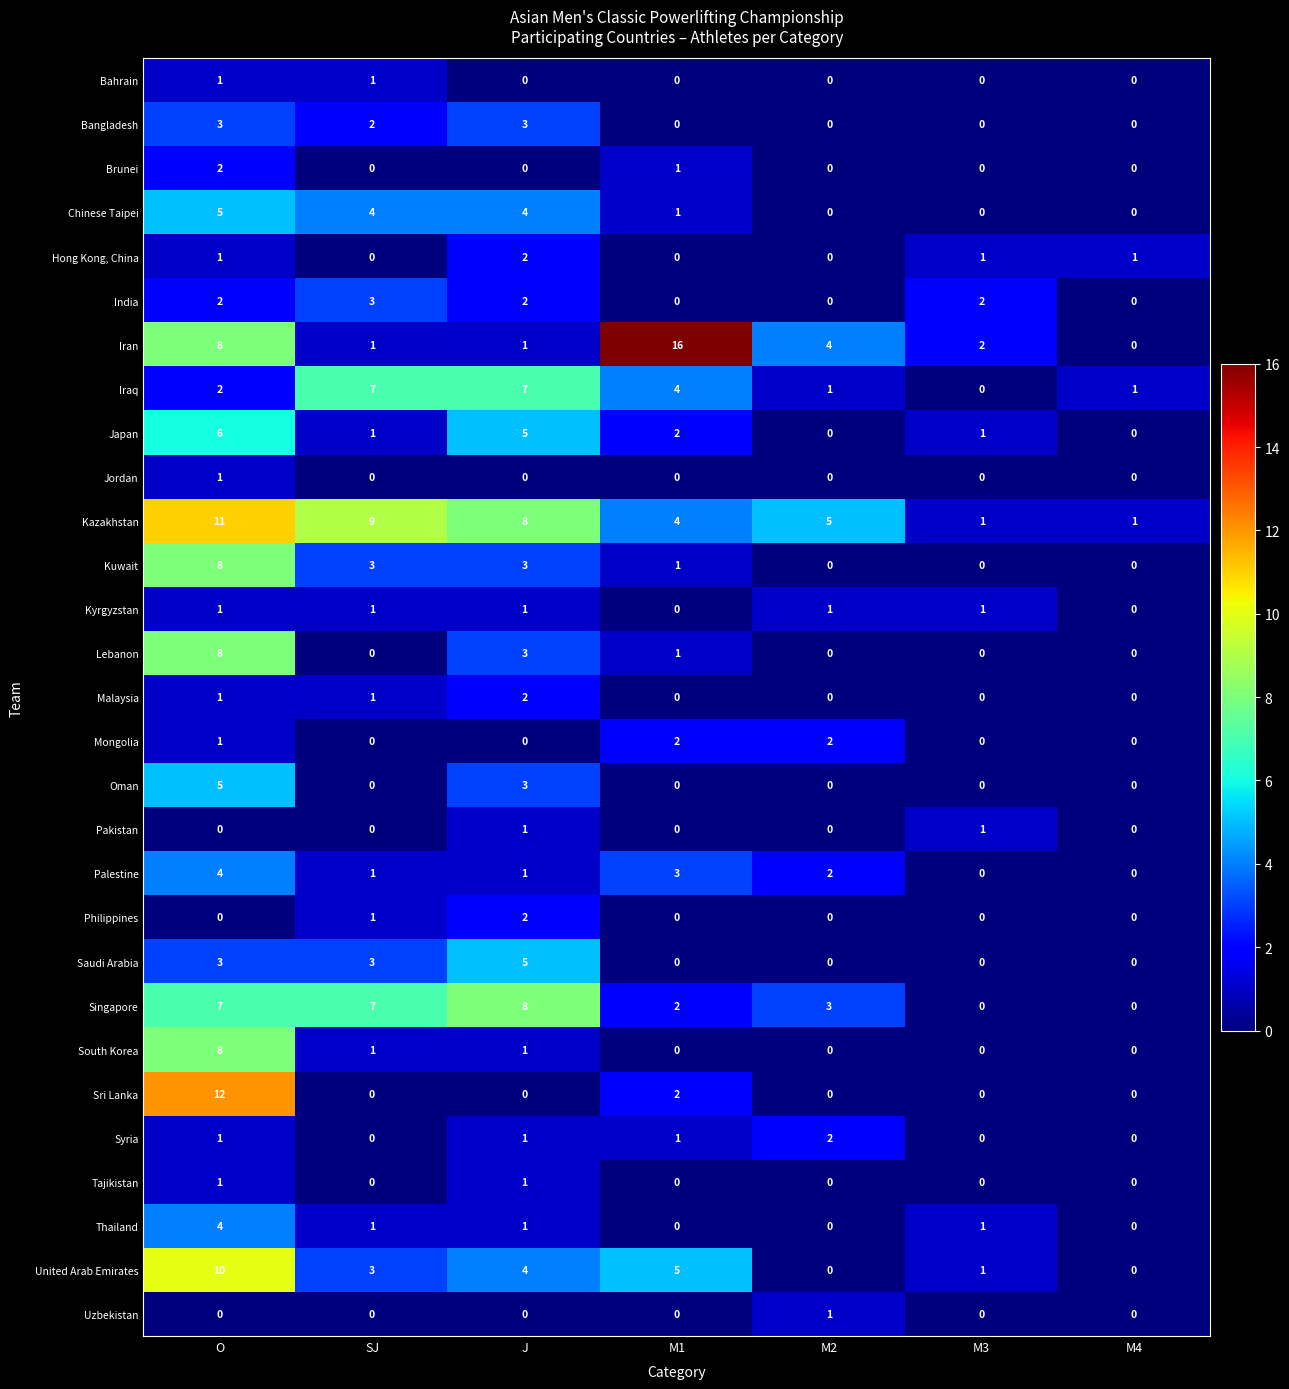

Where is Iraq nearest to the value 3?

O